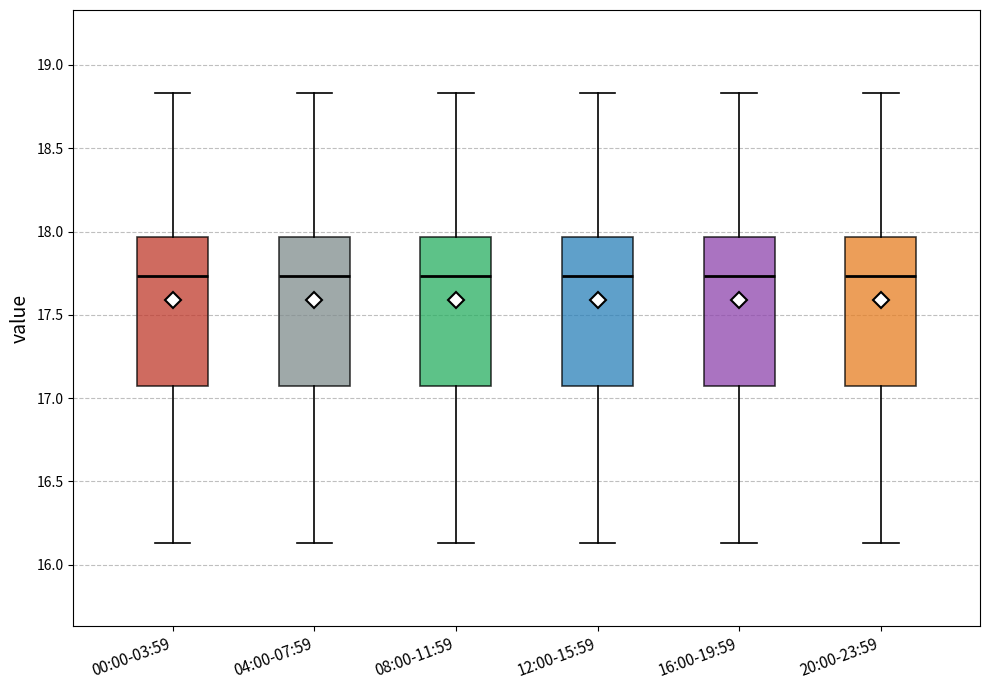

Reading left to right, transcribe this box plot: for each box, give where its median line is, the range the box spans, and where its two whiskers end, as read against the y-axis. The values are not printed on the chart, so give them approximately, as read against the axis.

00:00-03:59: median 17.75, box 17.05 to 17.95, whiskers 16.15 to 18.85
04:00-07:59: median 17.75, box 17.05 to 17.95, whiskers 16.15 to 18.85
08:00-11:59: median 17.75, box 17.05 to 17.95, whiskers 16.15 to 18.85
12:00-15:59: median 17.75, box 17.05 to 17.95, whiskers 16.15 to 18.85
16:00-19:59: median 17.75, box 17.05 to 17.95, whiskers 16.15 to 18.85
20:00-23:59: median 17.75, box 17.05 to 17.95, whiskers 16.15 to 18.85